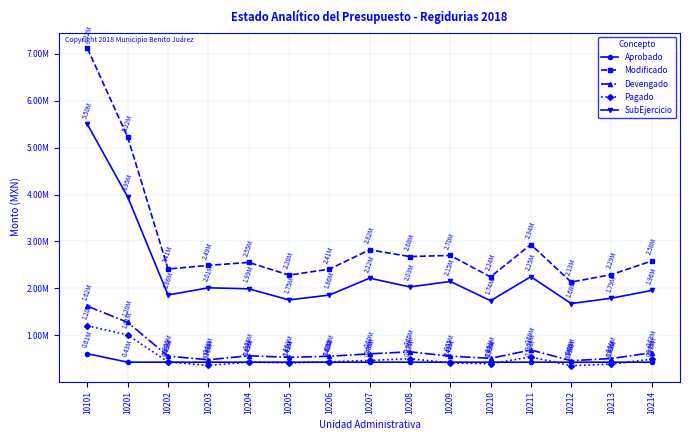

What is the difference between the maximum and minimum values in the Aprobado series?

180000.0